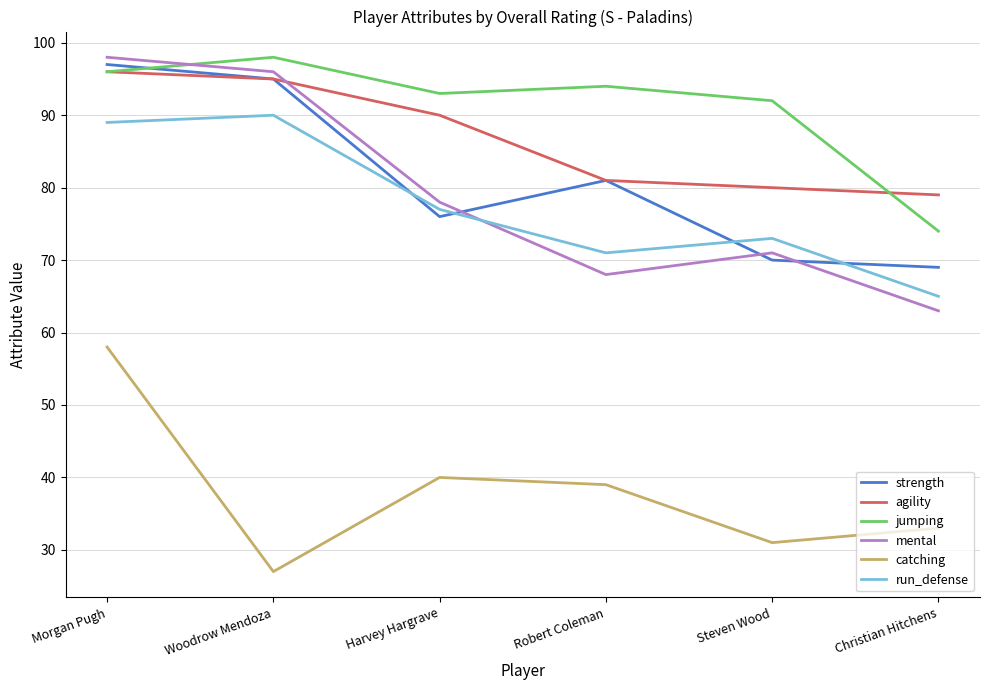

List the labels in order of mental value, largest first.

Morgan Pugh, Woodrow Mendoza, Harvey Hargrave, Steven Wood, Robert Coleman, Christian Hitchens